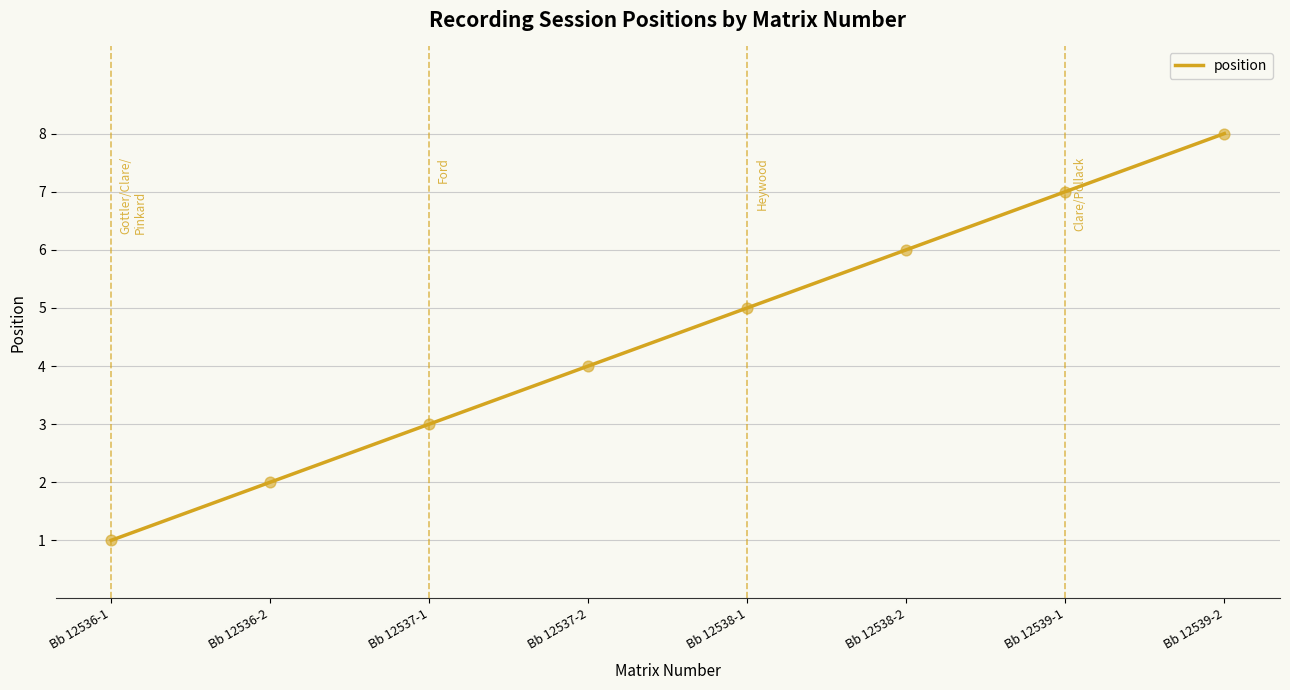

What is the change in value from Bb 12538-1 to Bb 12539-2?

+3